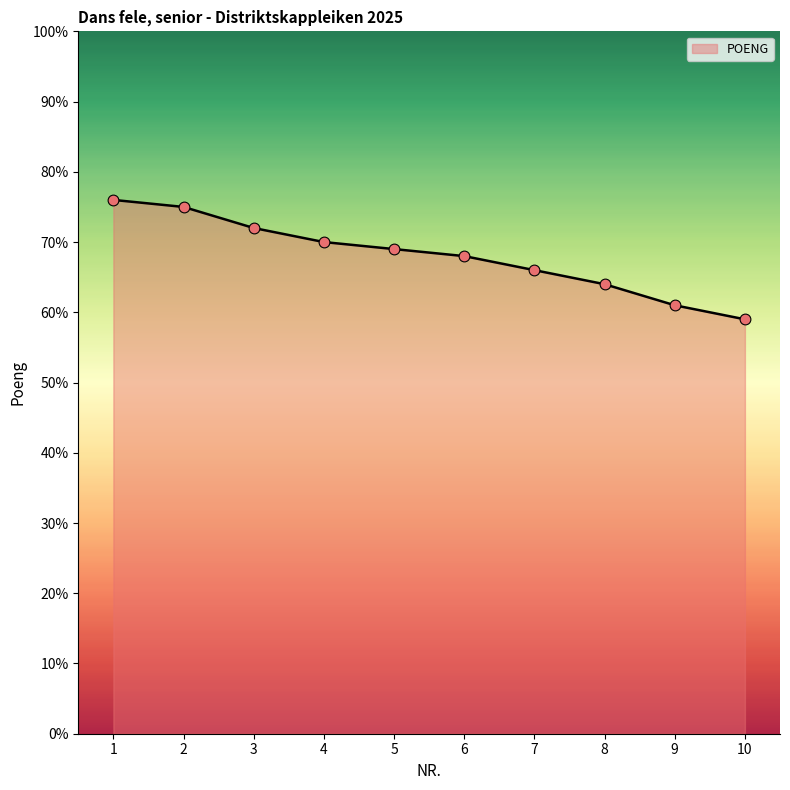

Between 4 and 2, which is larger?

2